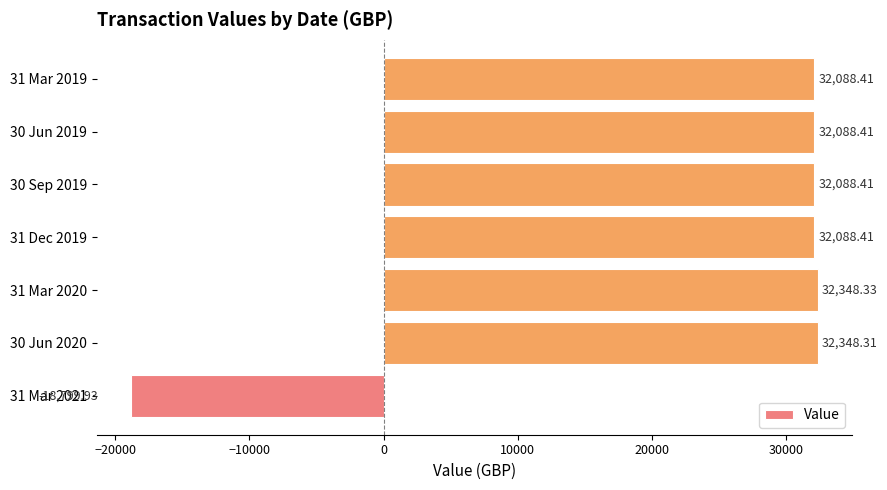

Approximately how many times larger is the value at 30 Sep 2019 compared to 30 Jun 2019?

1.0